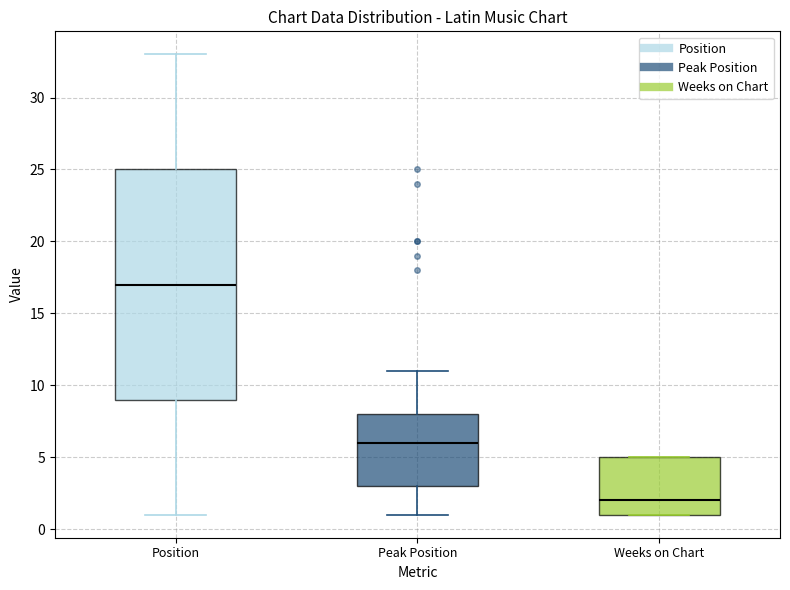

Which box has the highest median line?

Position